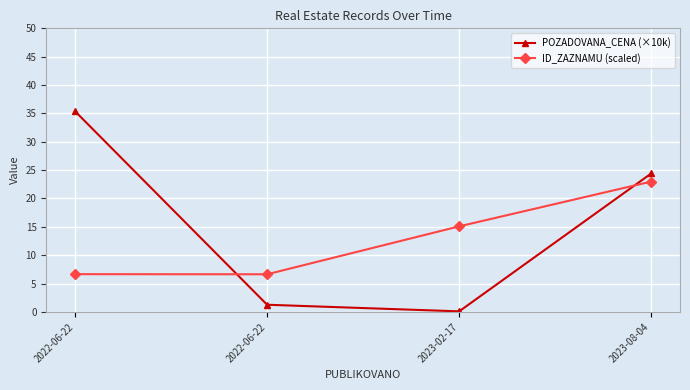

What is the label of the 3rd point from the right?

2022-06-22